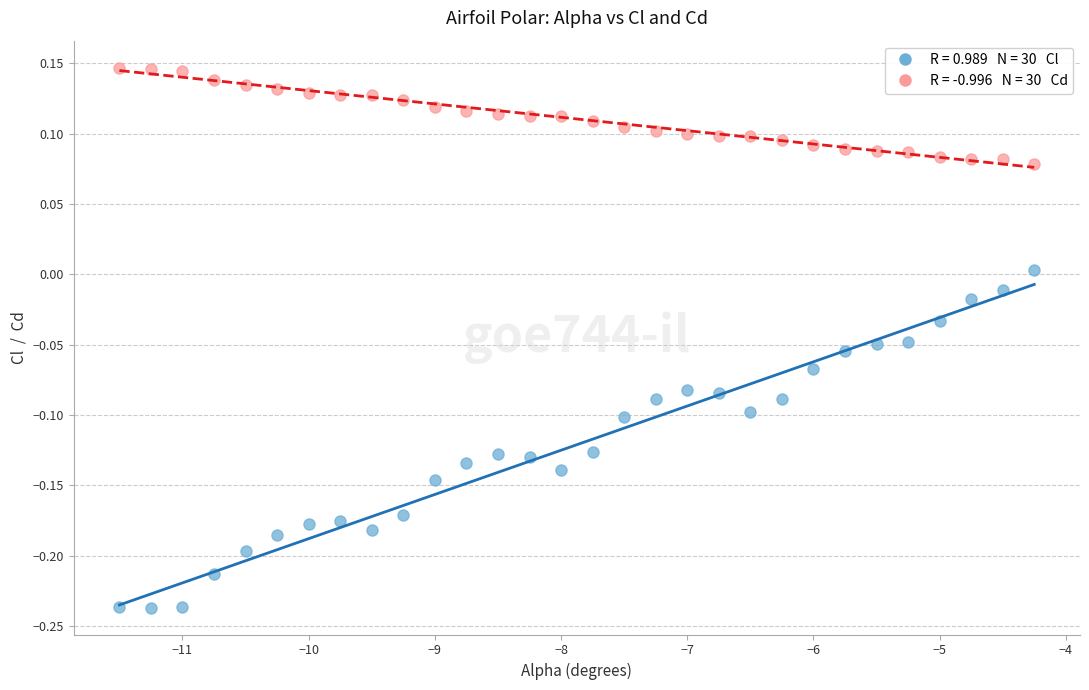

Across all data points, what is the range of X values (max minus min)?

7.2